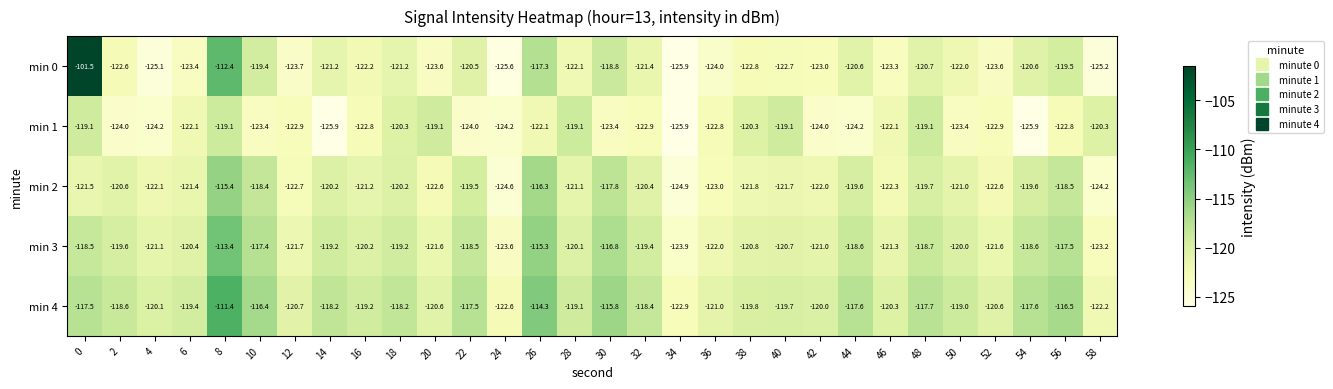

At 26, list the series in order from largest to smallest.

min 4, min 3, min 2, min 0, min 1